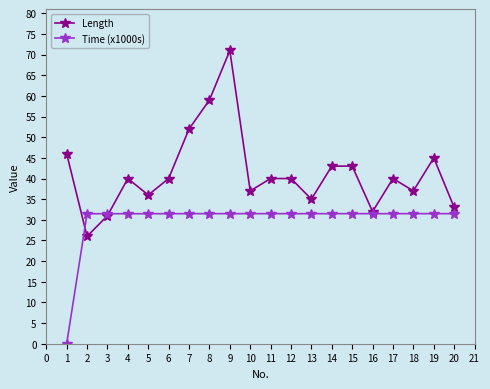

Where do Time (x1000s) and Length first cross each other?

1 and 2